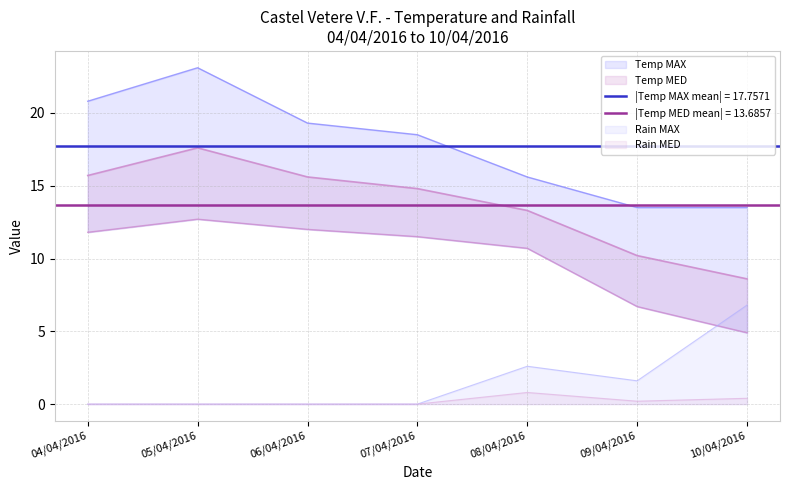

True or false: Temp MAX and Rain MAX cross at least once.

False